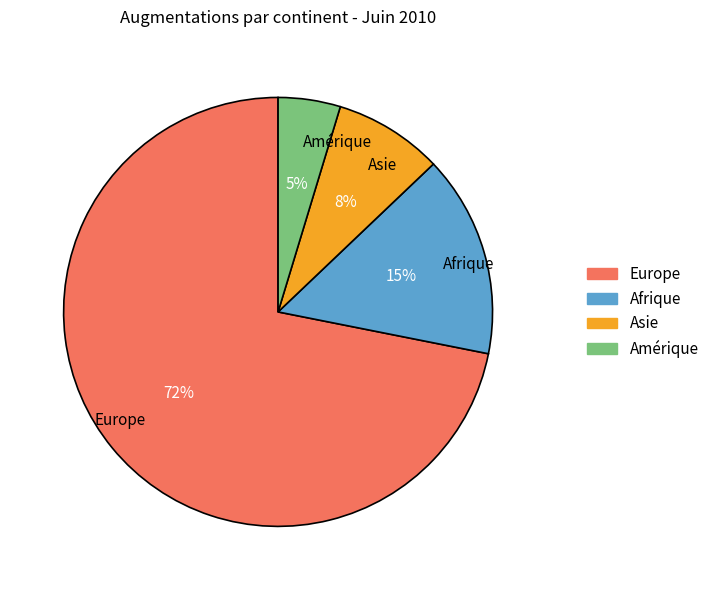

Is the sum of Afrique and Amérique greater than half?

No